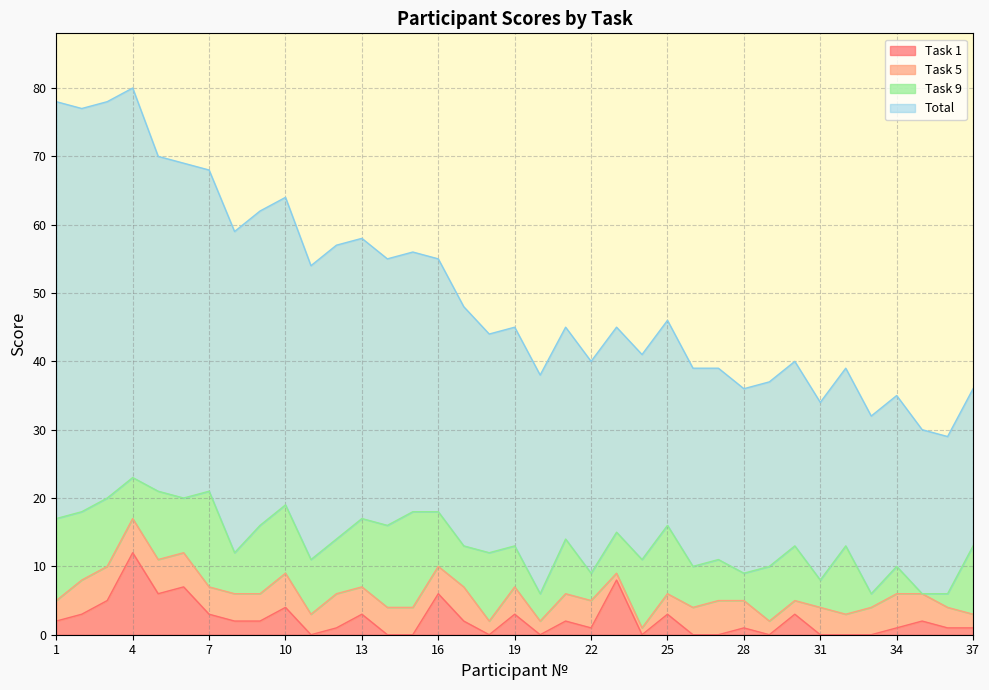

Which series has the widest spread of values?

Total